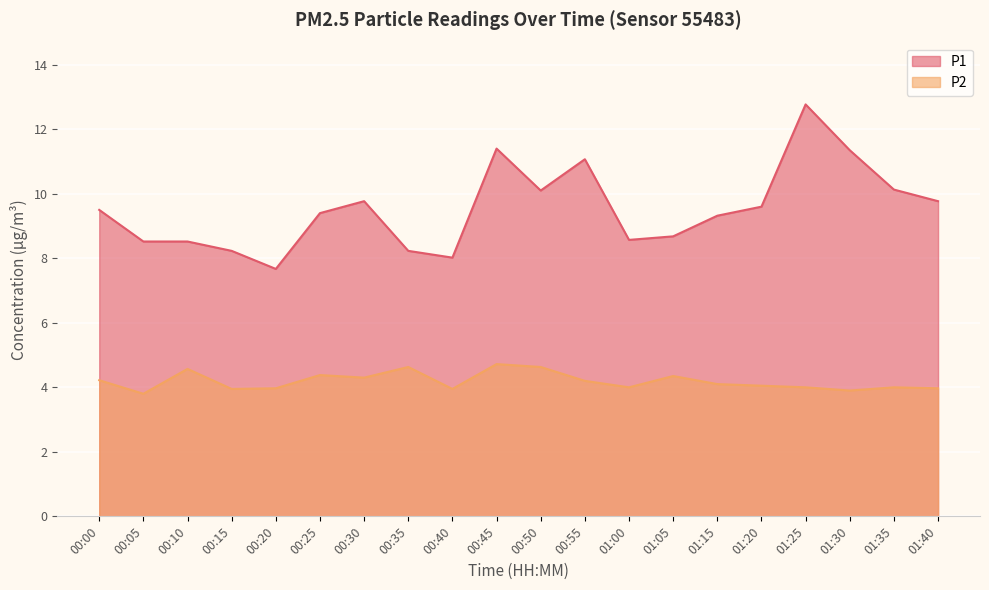

Reading left to right, transcribe all the data shown in this chart.

P1: 9.5	8.5	8.5	8.2	7.7	9.4	9.8	8.2	8.0	11.4	10.1	11.1	8.6	8.7	9.3	9.6	12.8	11.3	10.1	9.8
P2: 4.2	3.8	4.6	4.0	4.0	4.4	4.3	4.6	4.0	4.7	4.6	4.2	4.0	4.3	4.1	4.0	4.0	3.9	4.0	4.0